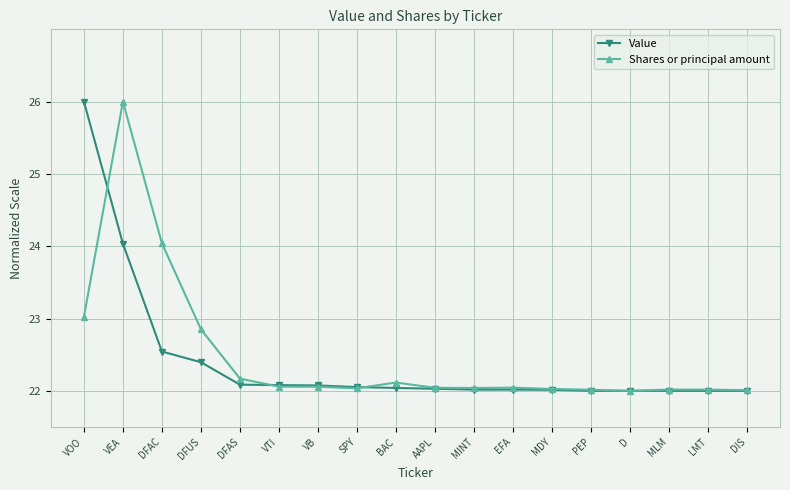

How many lines are shown in the chart?

2